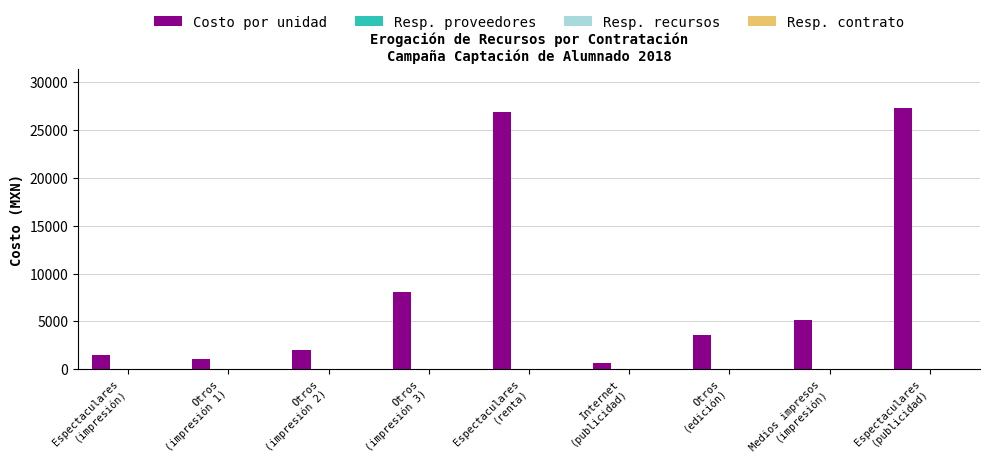

What is the maximum value shown in the chart?

27334.2